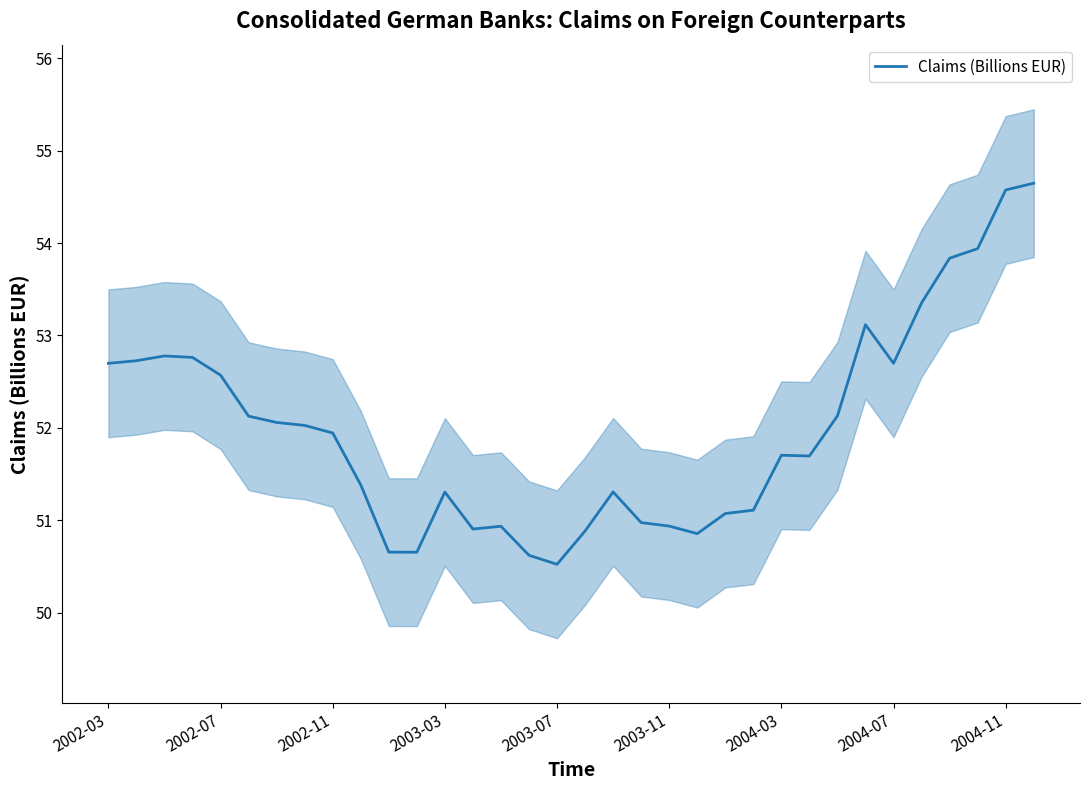

Is it true that the value at 17 is 50.9?

True